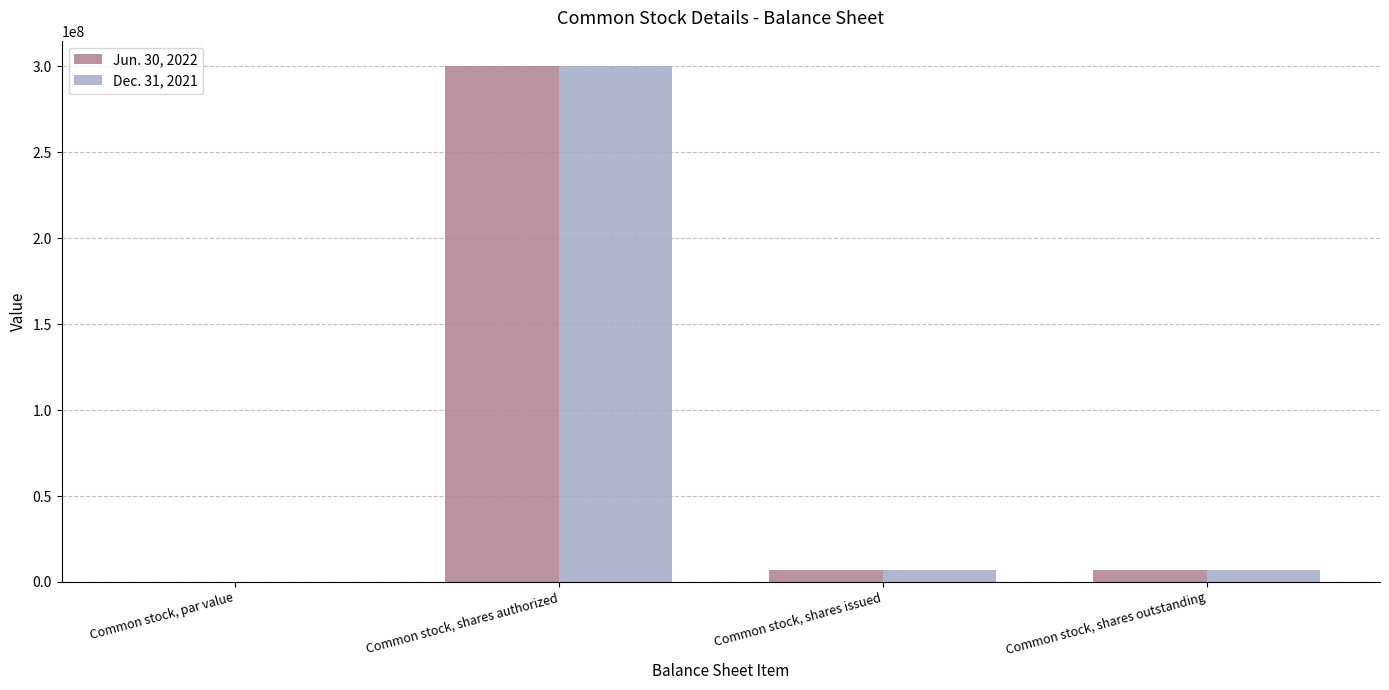

The value of Dec. 31, 2021 at Common stock, shares authorized is 519629747.0. True or false?

False